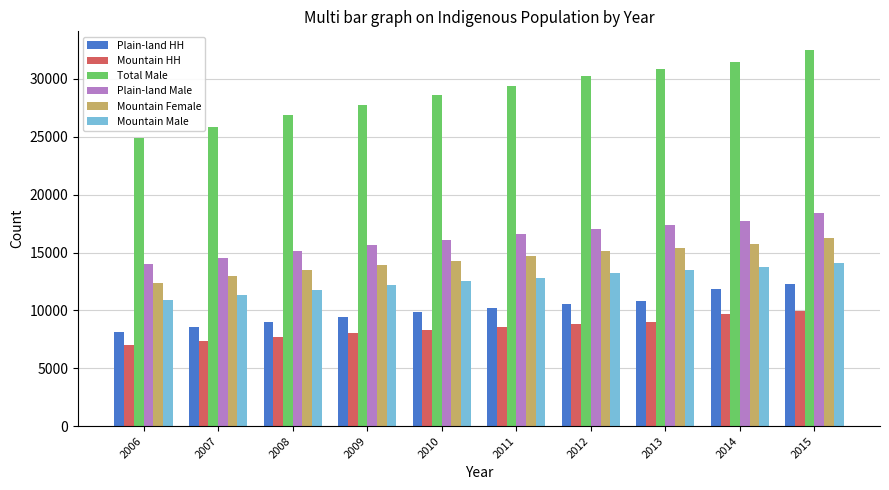

What is the sum of the Mountain Female values at 2007 and 2008?

26409